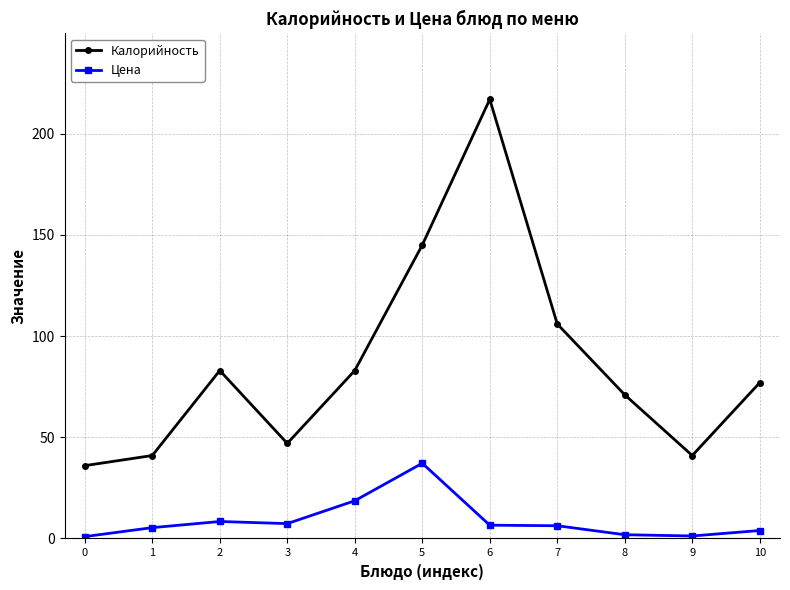

True or false: Калорийность and Цена intersect in this chart.

False